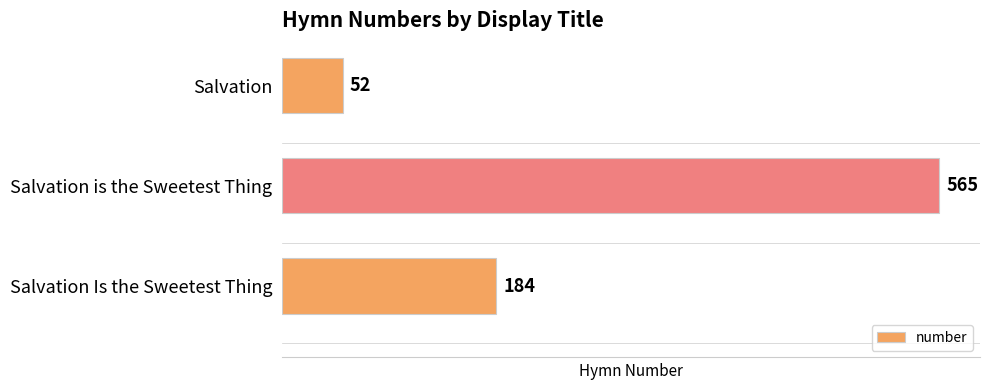

The chart shows a value of 89 at Salvation. True or false?

False